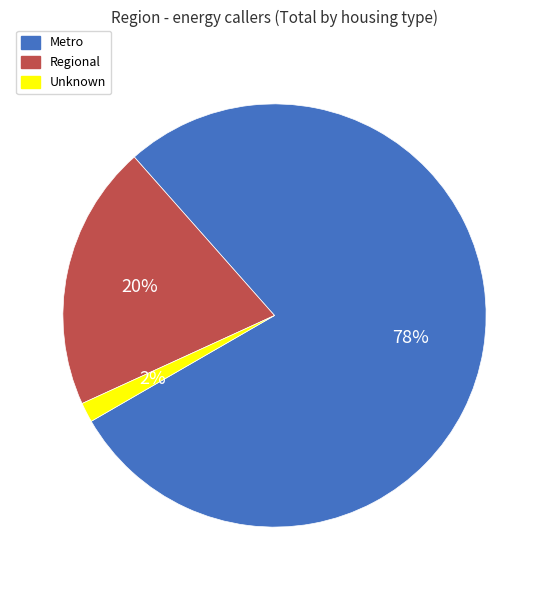

To the nearest percent, what is the average slice percentage?

33%